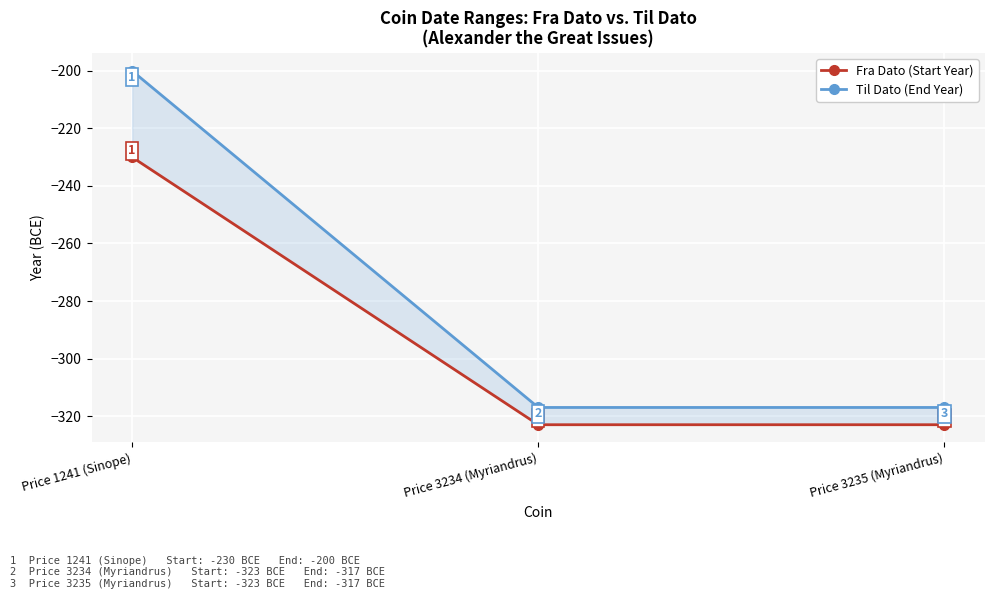

What is the total value across all series at Price 3235 (Myriandrus)?

-640